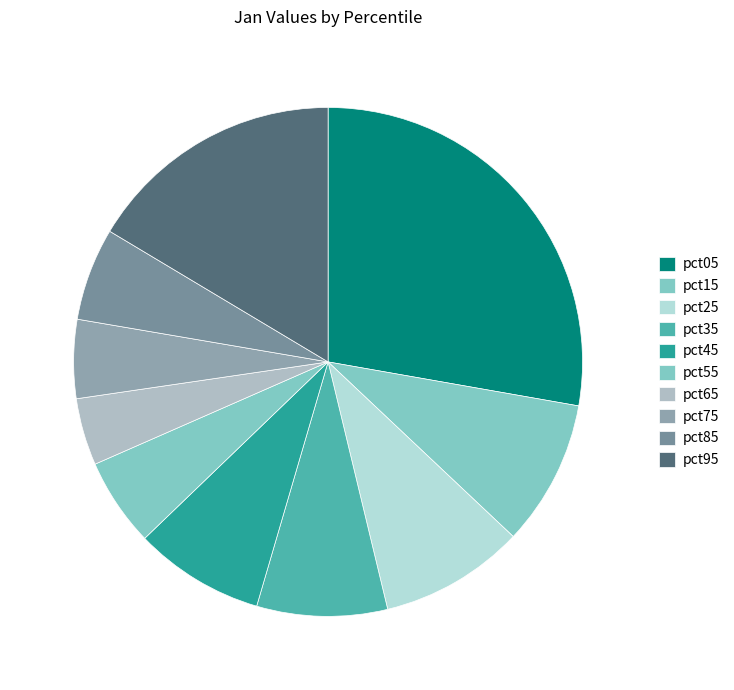

Does pct65 represent more than half of the total?

No